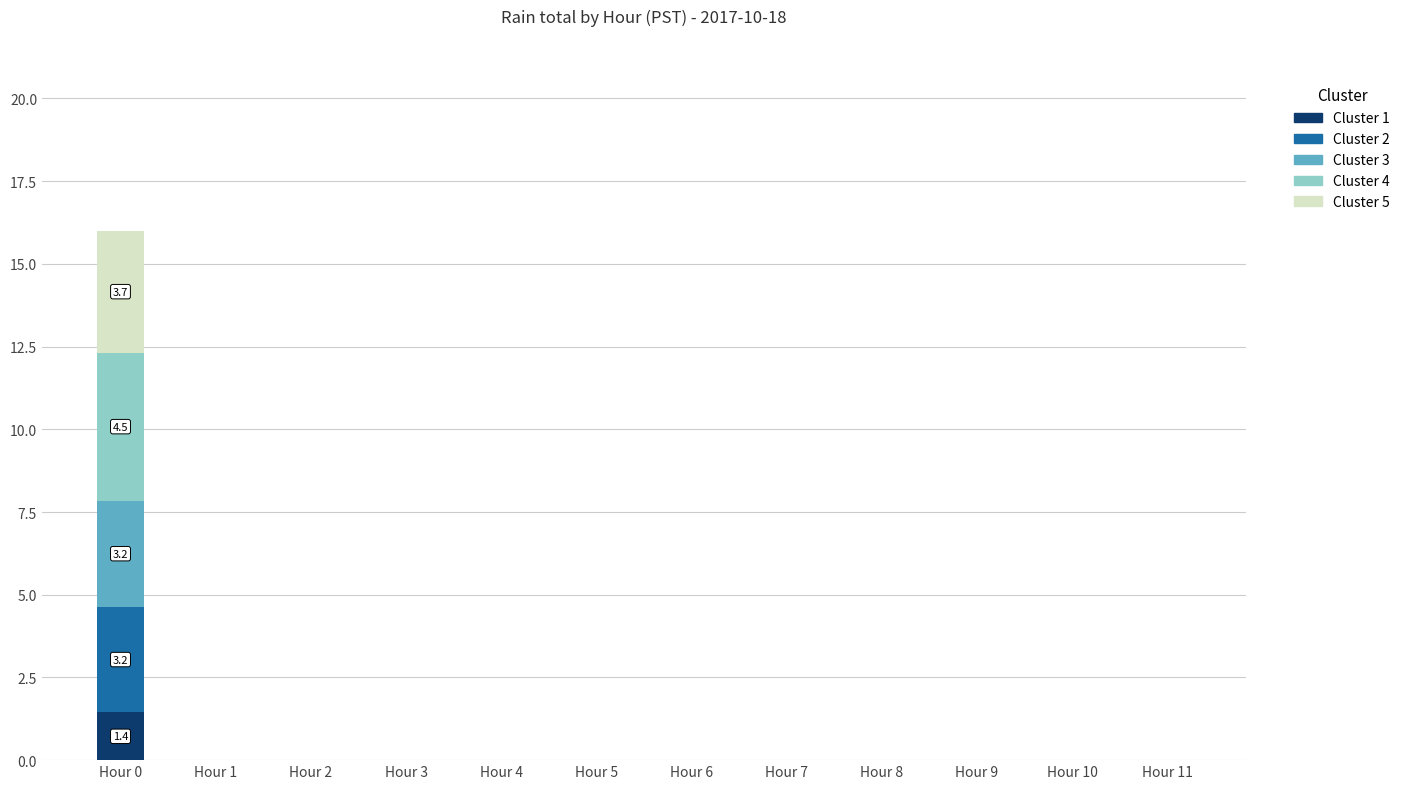

True or false: Cluster 1 has a value of 0.6 at Hour 0.

False